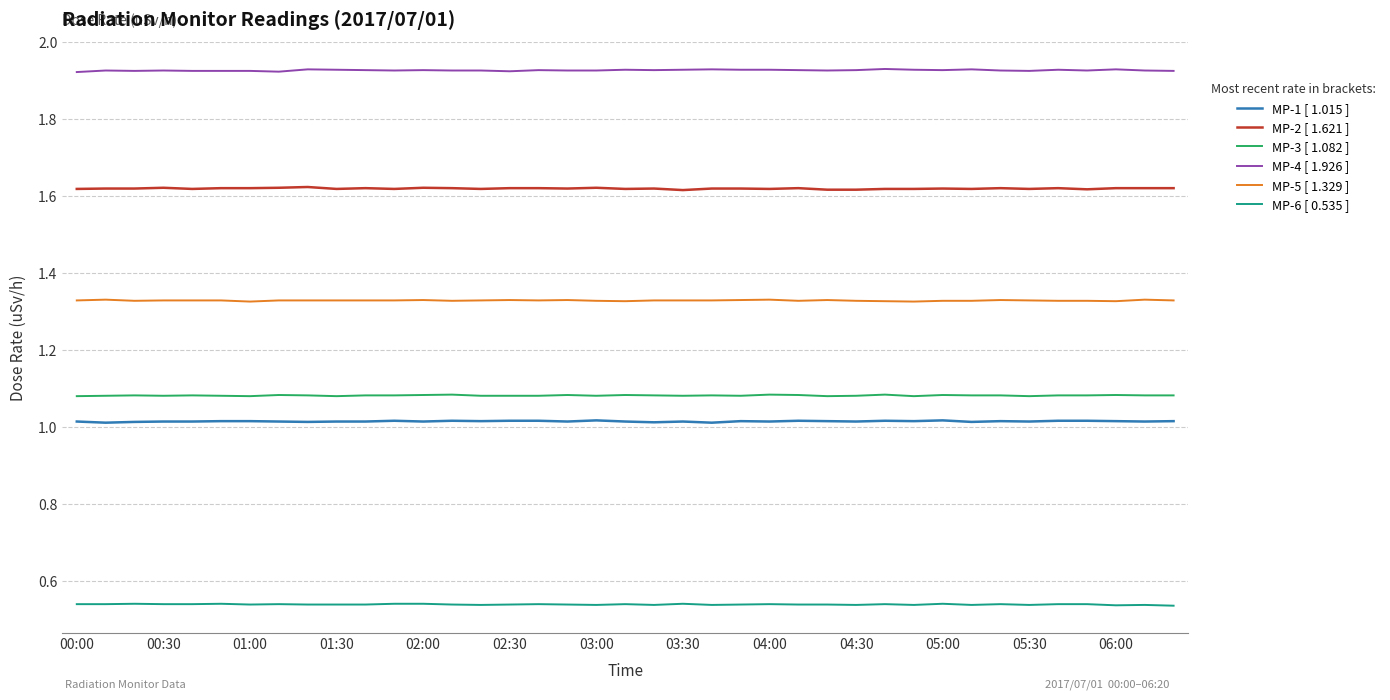

Which series has the largest total across all categories?

MP-4 [ 1.926 ]